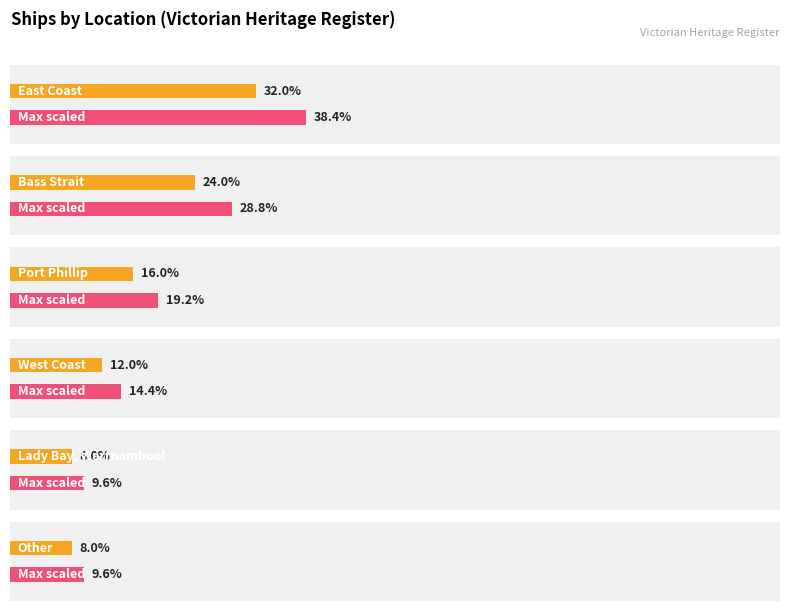

Which has a higher value, Port Phillip or East Coast?

East Coast